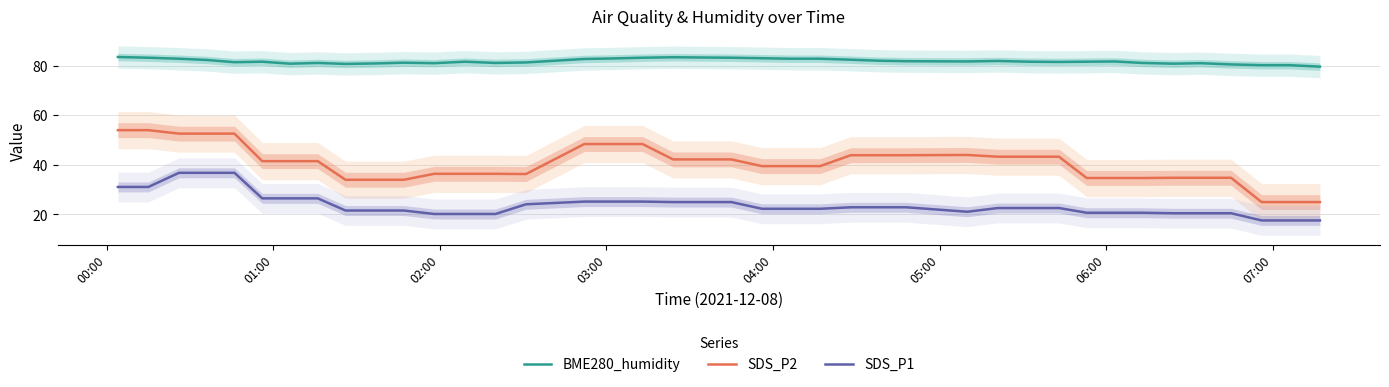

In BME280_humidity, how many points are higher than both neighbors (excluding endpoints)?

8